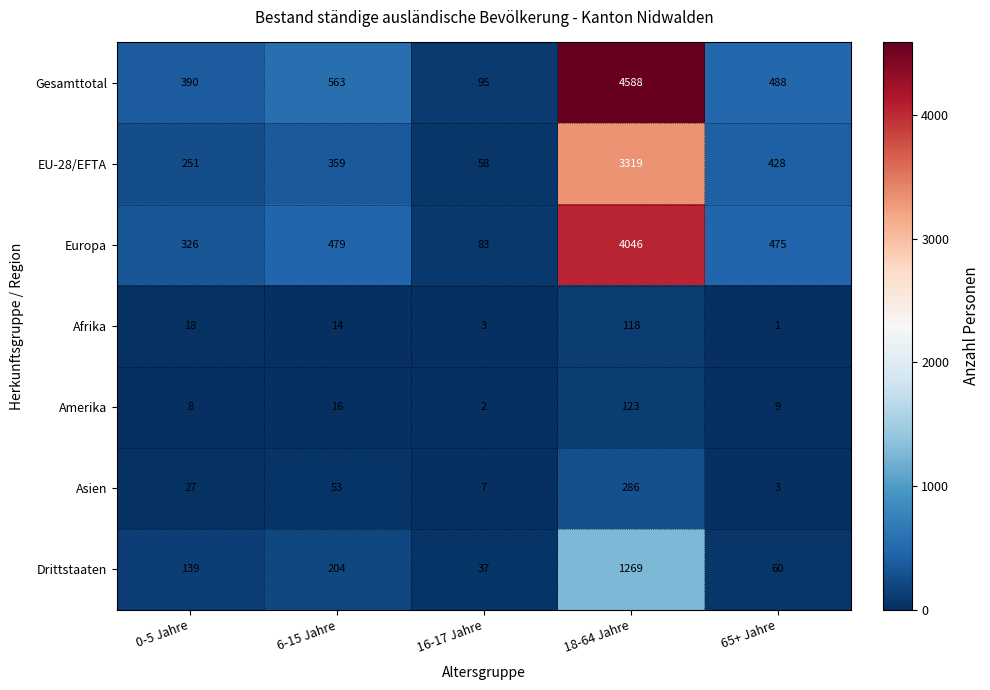

At which category does the chart reach its peak across all series?

18-64 Jahre